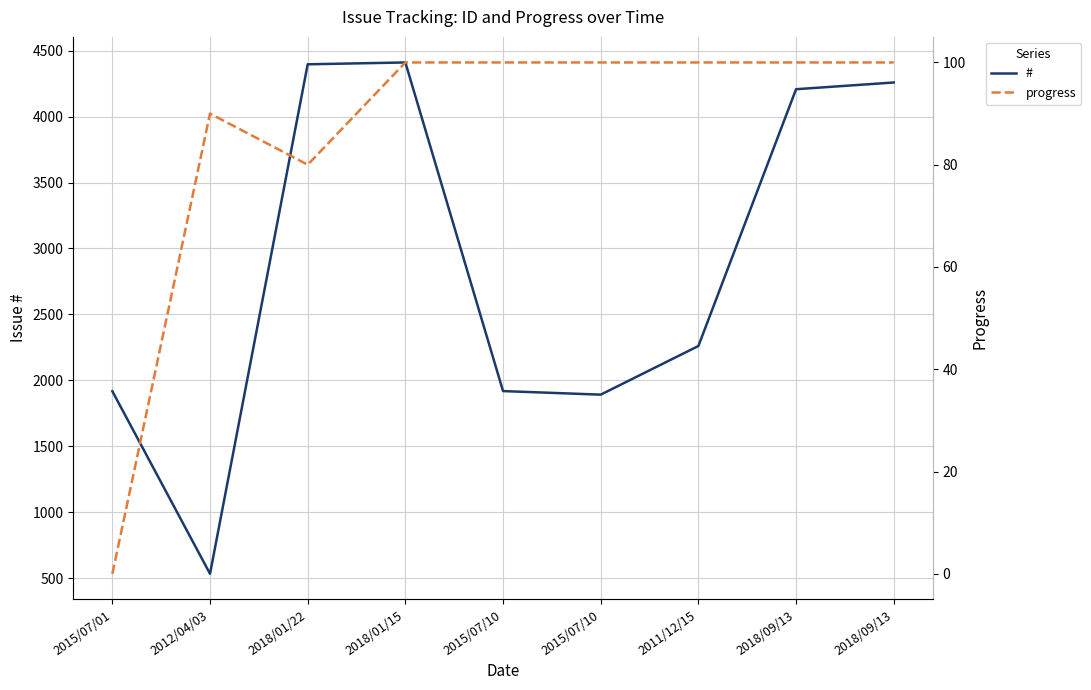

How many lines are shown in the chart?

2